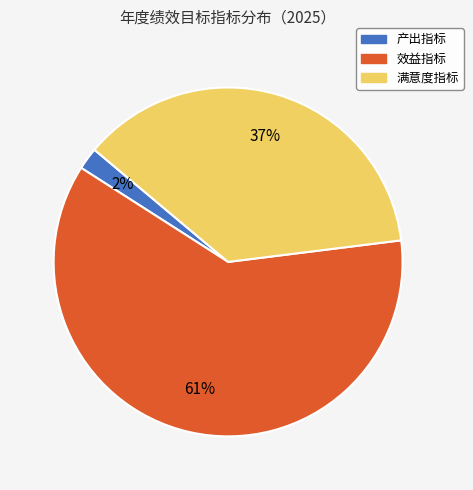

Count the number of slices in the pie.

3